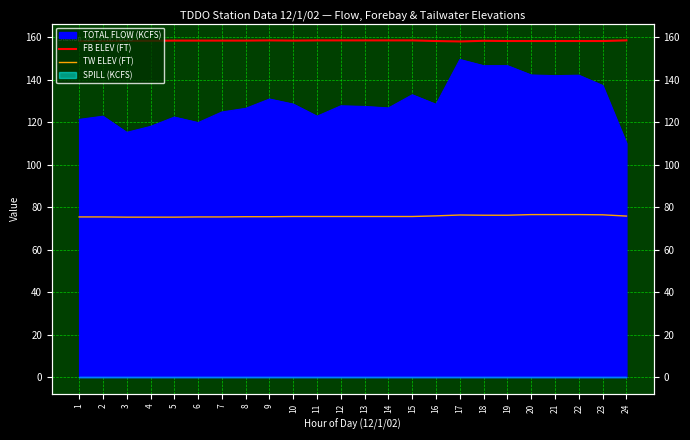

Is it true that FB ELEV (FT) equals 46.8 at 13?

False